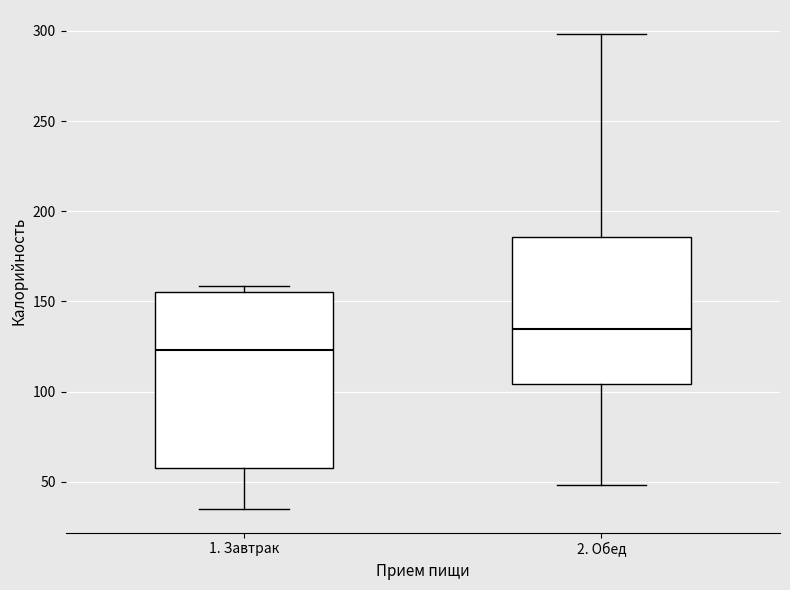

Reading left to right, read every box against the y-axis: the position of its median line, the range the box covers, and the ends of its whiskers. The values are not printed on the chart, so give them approximately, as read against the axis.

1. Завтрак: median 125, box 55 to 155, whiskers 35 to 160
2. Обед: median 135, box 105 to 185, whiskers 50 to 300